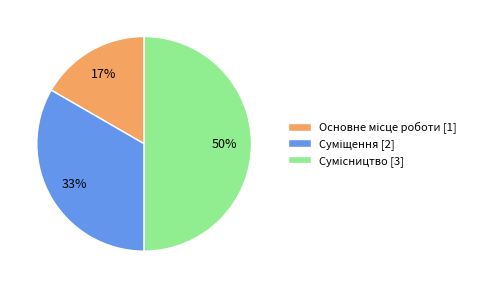

To the nearest percent, what is the difference between the largest and smallest slice percentages?

33%